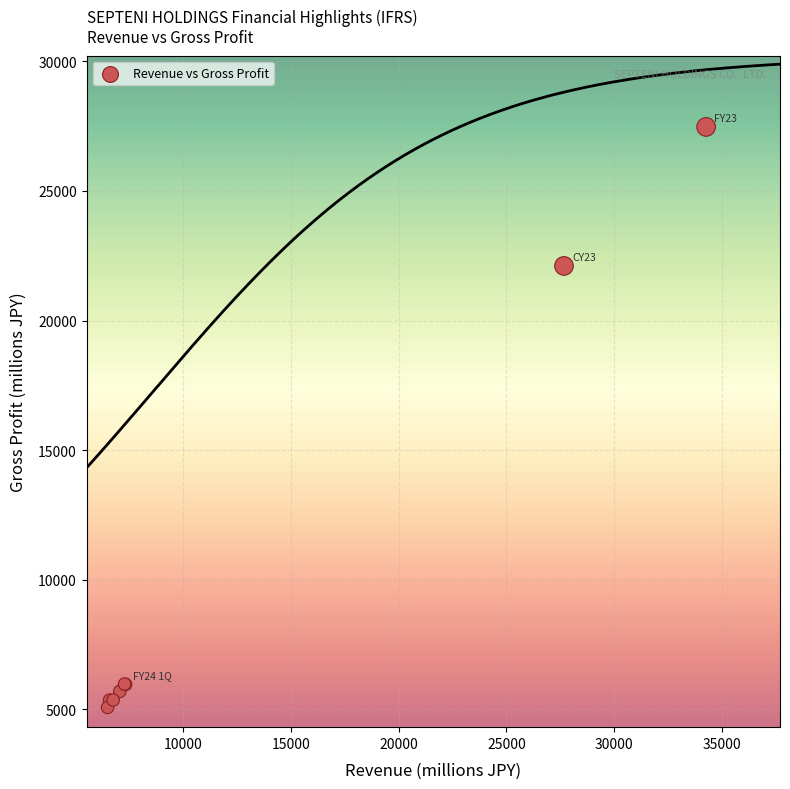

What Y value in the scatter plot is closest to 16273?

22106